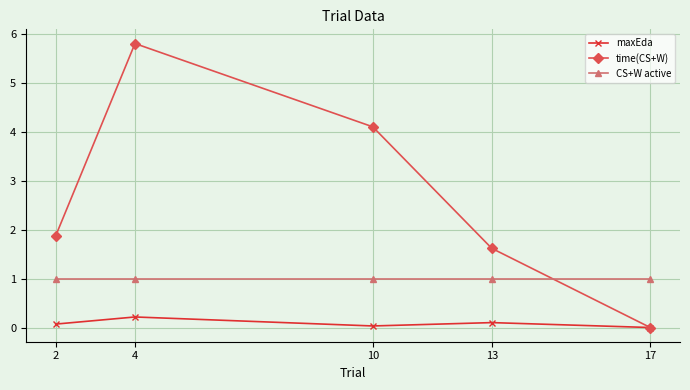

What value does the time(CS+W) series have at 4?

5.8